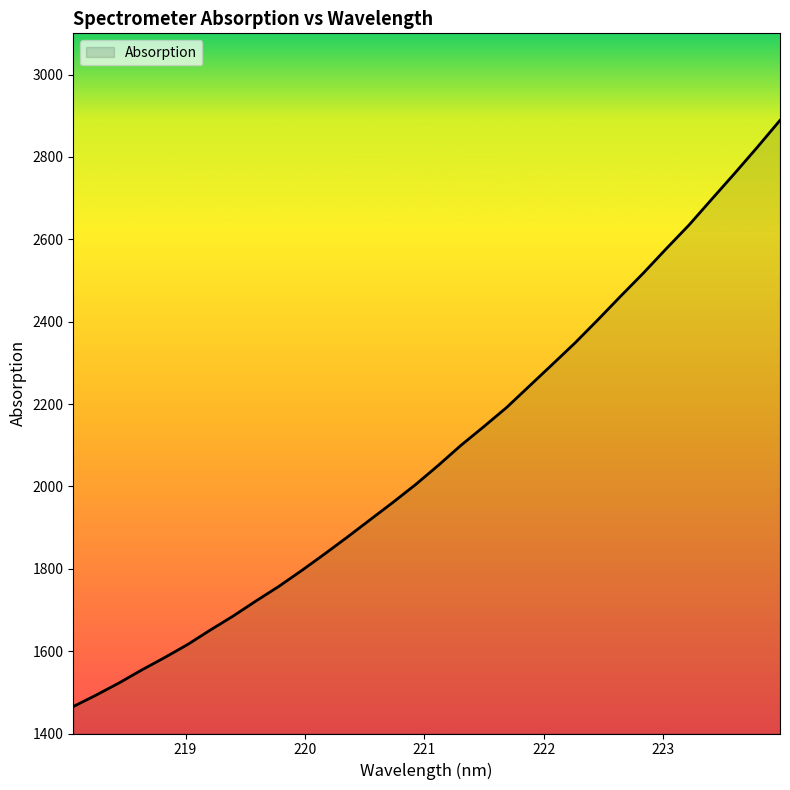

What is the minimum value shown in the chart?

1465.5